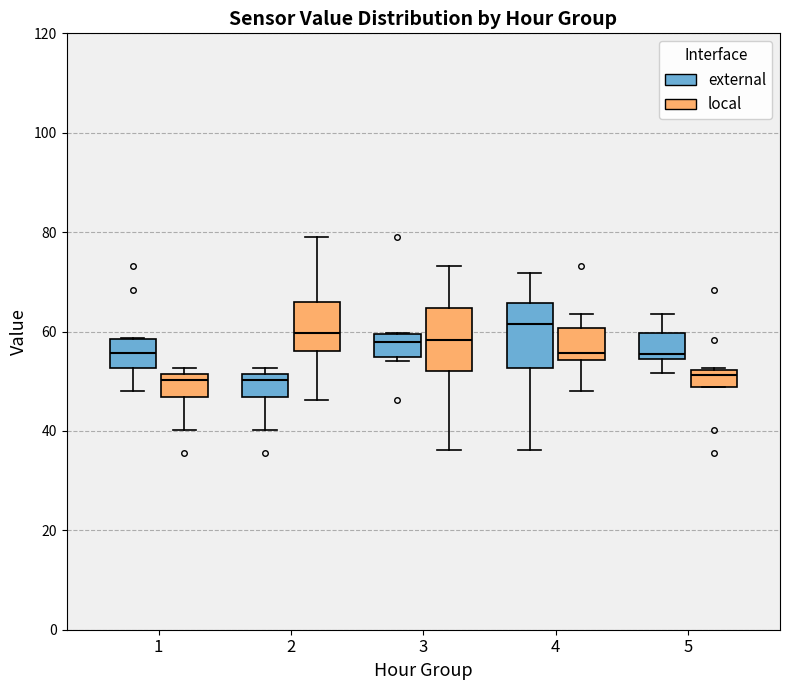

Reading left to right, transcribe this box plot: for each box, give where its median line is, the range the box spans, and where its two whiskers end, as read against the y-axis. The values are not printed on the chart, so give them approximately, as read against the axis.

1 (external): median 56, box 52 to 58, whiskers 48 to 58
1 (local): median 50, box 46 to 52, whiskers 40 to 52 (just above the box's upper edge)
2 (external): median 50, box 46 to 52, whiskers 40 to 52 (just above the box's upper edge)
2 (local): median 60, box 56 to 66, whiskers 46 to 80
3 (external): median 58, box 54 to 60, whiskers 54 (just below the box's lower edge) to 60
3 (local): median 58, box 52 to 64, whiskers 36 to 74
4 (external): median 62, box 52 to 66, whiskers 36 to 72
4 (local): median 56, box 54 to 60, whiskers 48 to 64
5 (external): median 56, box 54 to 60, whiskers 52 to 64
5 (local): median 52 (just below the box's upper edge), box 48 to 52, whiskers 48 to 52